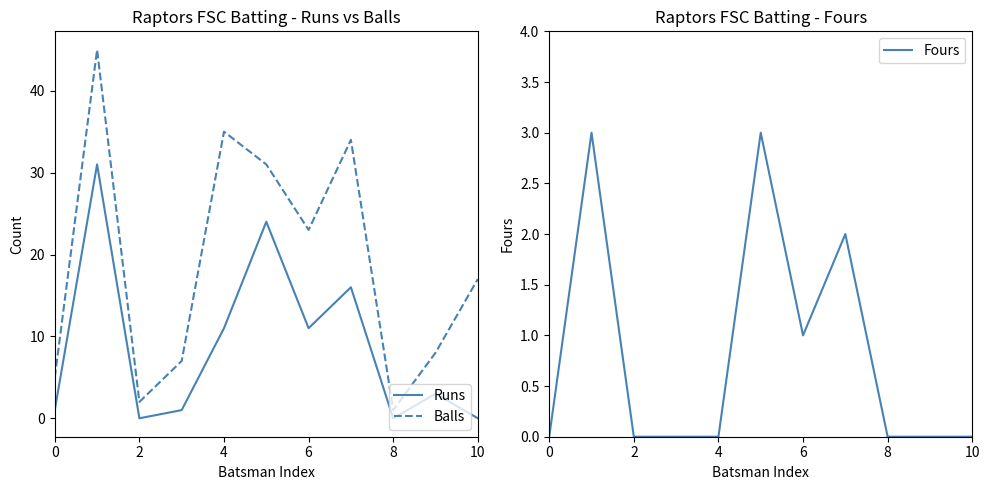

How many values in the Balls series exceed 17?

5